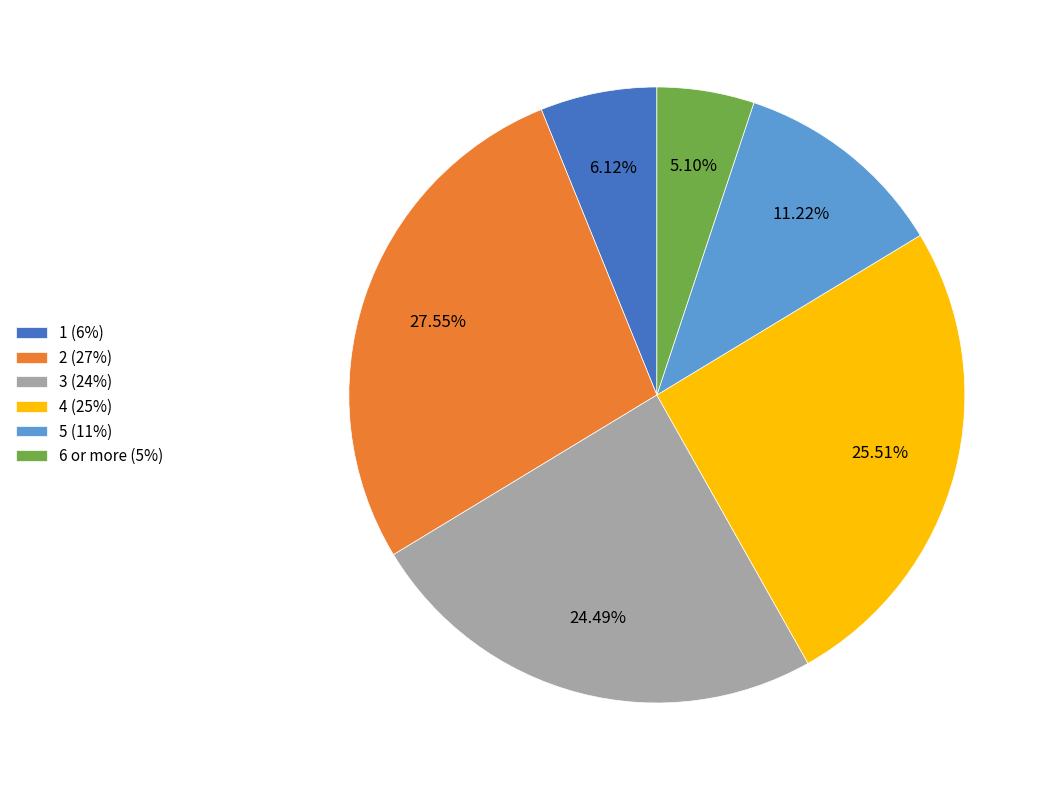

Count the number of slices in the pie.

6